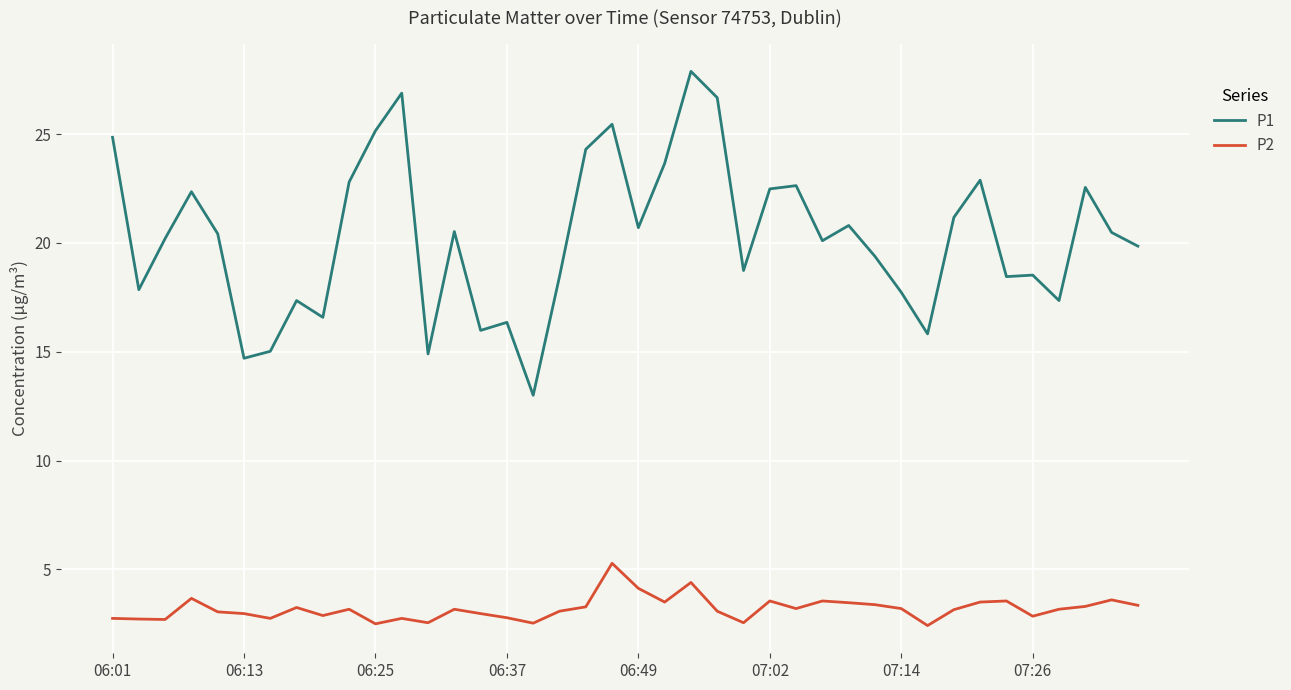

What is the difference between the maximum and minimum values in the P2 series?

2.9